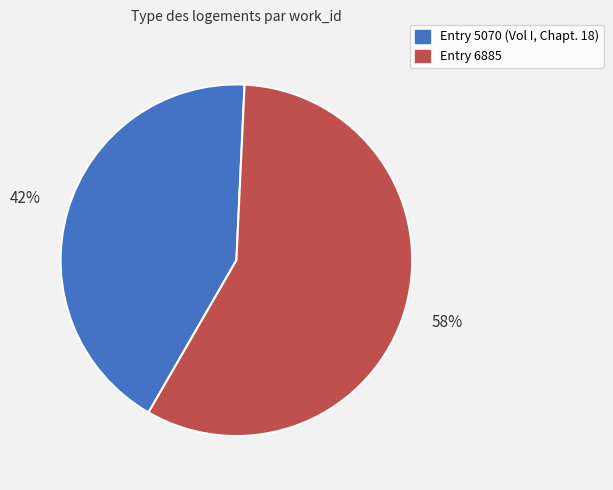

To the nearest percent, what is the combined percentage of Entry 5070 (Vol I, Chapt. 18) and Entry 6885?

100%